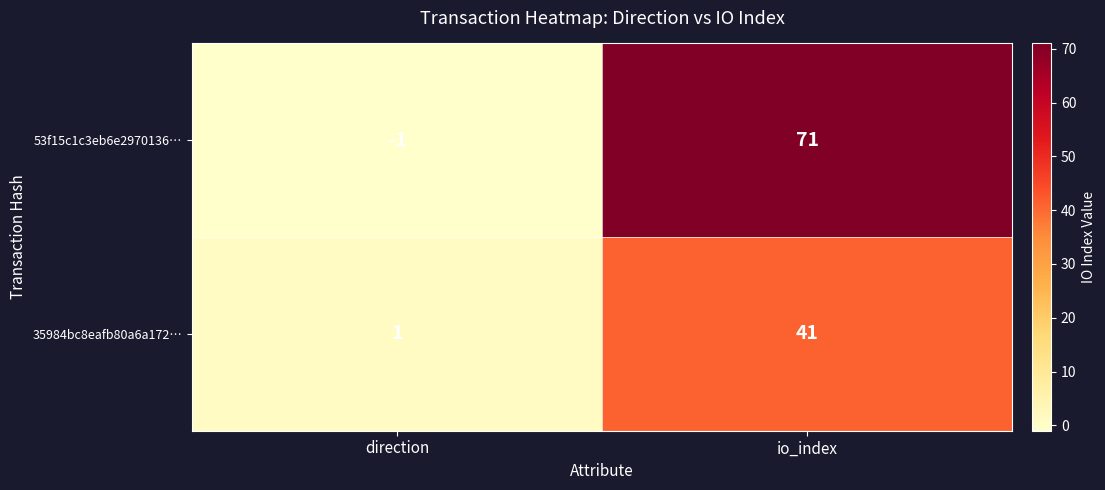

At direction, list the series in order from largest to smallest.

35984bc8eafb80a6a172…, 53f15c1c3eb6e2970136…